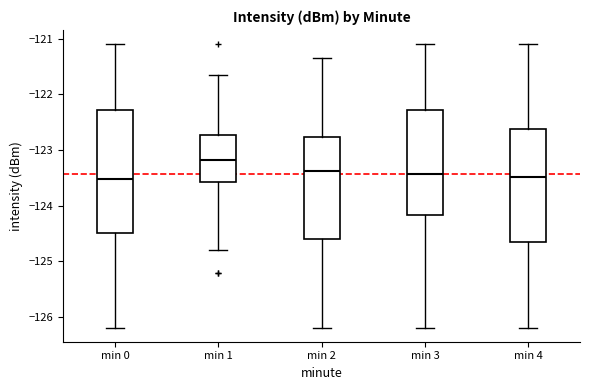

Reading left to right, transcribe this box plot: for each box, give where its median line is, the range the box spans, and where its two whiskers end, as read against the y-axis. The values are not printed on the chart, so give them approximately, as read against the axis.

min 0: median -123.5, box -124.5 to -122.3, whiskers -126.2 to -121.1
min 1: median -123.2, box -123.6 to -122.7, whiskers -124.8 to -121.7
min 2: median -123.4, box -124.6 to -122.8, whiskers -126.2 to -121.3
min 3: median -123.4, box -124.2 to -122.3, whiskers -126.2 to -121.1
min 4: median -123.5, box -124.7 to -122.6, whiskers -126.2 to -121.1